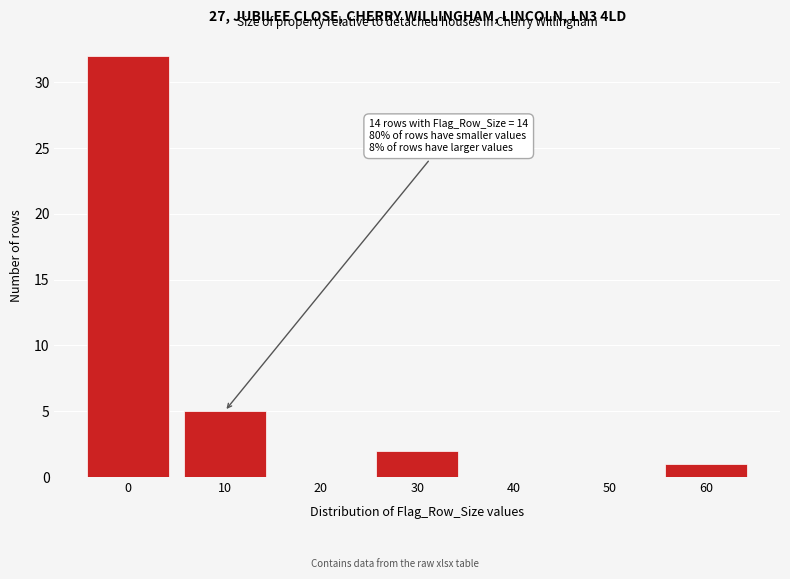

Reading left to right, list all the values displayed in this chart.

0=32	10=5	20=0	30=2	40=0	50=0	60=1